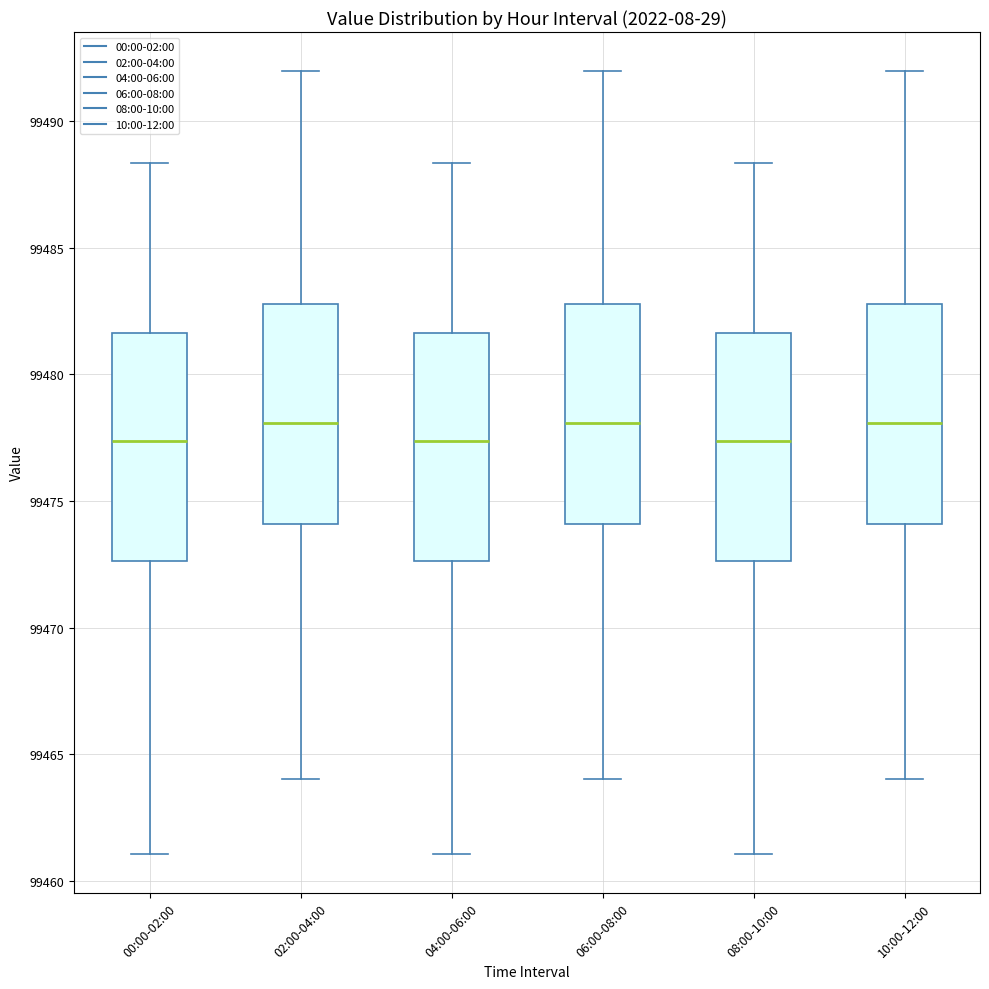

Reading left to right, read every box against the y-axis: the position of its median line, the range the box covers, and the ends of its whiskers. The values are not printed on the chart, so give them approximately, as read against the axis.

00:00-02:00: median 99477.5, box 99472.5 to 99481.5, whiskers 99461.0 to 99488.5
02:00-04:00: median 99478.0, box 99474.0 to 99483.0, whiskers 99464.0 to 99492.0
04:00-06:00: median 99477.5, box 99472.5 to 99481.5, whiskers 99461.0 to 99488.5
06:00-08:00: median 99478.0, box 99474.0 to 99483.0, whiskers 99464.0 to 99492.0
08:00-10:00: median 99477.5, box 99472.5 to 99481.5, whiskers 99461.0 to 99488.5
10:00-12:00: median 99478.0, box 99474.0 to 99483.0, whiskers 99464.0 to 99492.0